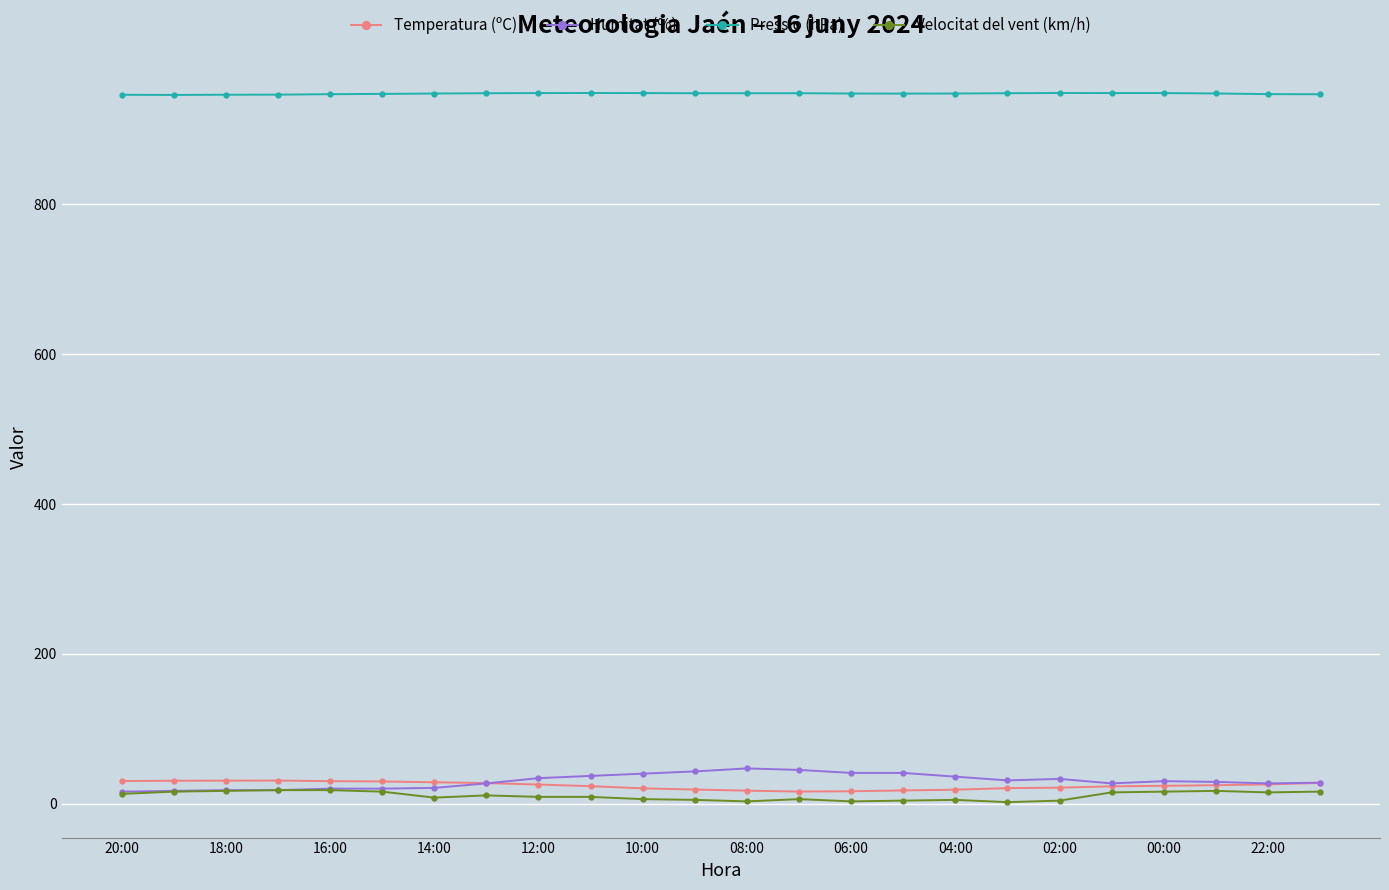

How many lines are shown in the chart?

4